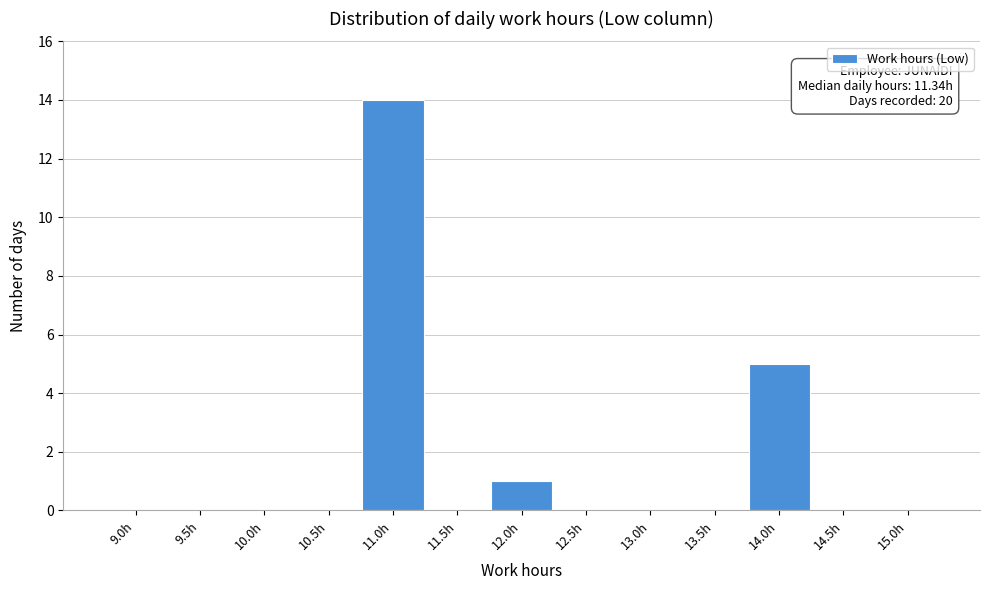

Reading left to right, list all the values displayed in this chart.

9.0h=0	9.5h=0	10.0h=0	10.5h=0	11.0h=14	11.5h=0	12.0h=1	12.5h=0	13.0h=0	13.5h=0	14.0h=5	14.5h=0	15.0h=0